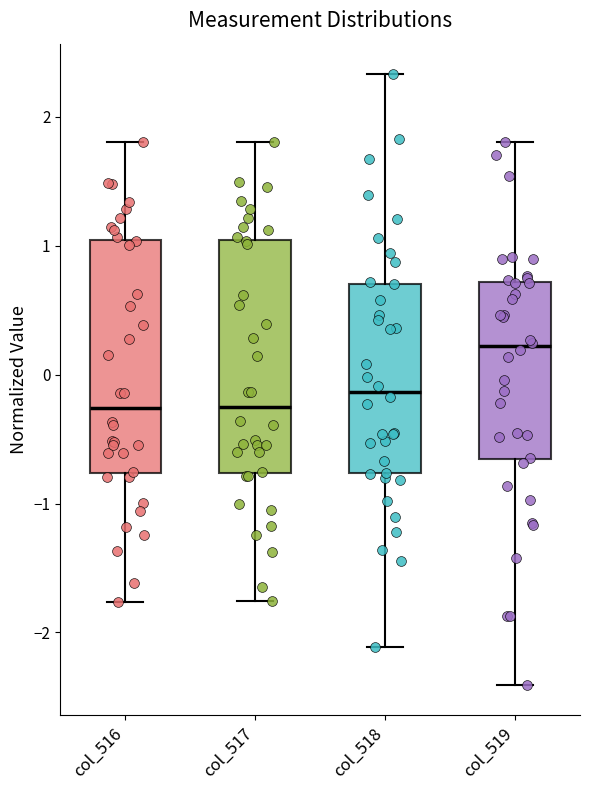

Which box has the highest median line?

col_519